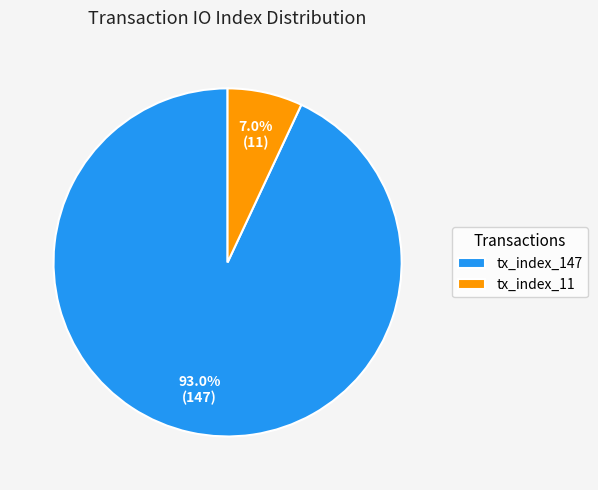

Which has a higher value, tx_index_11 or tx_index_147?

tx_index_147